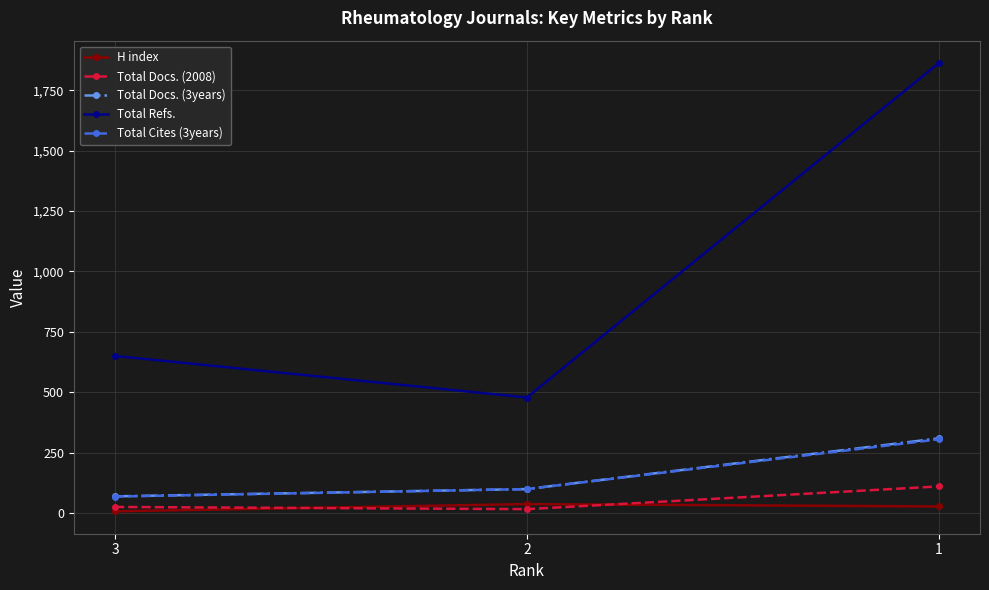

At which category is the sum across all series the highest?

1